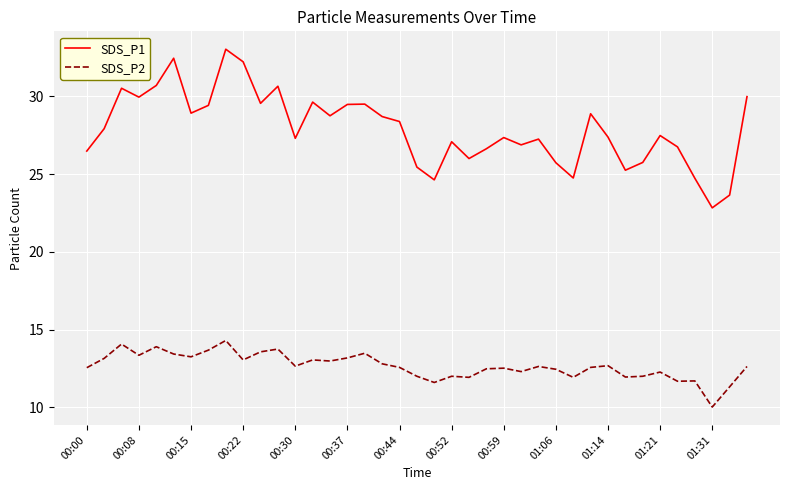

Rank the series by their average value, from lowest to highest.

SDS_P2, SDS_P1